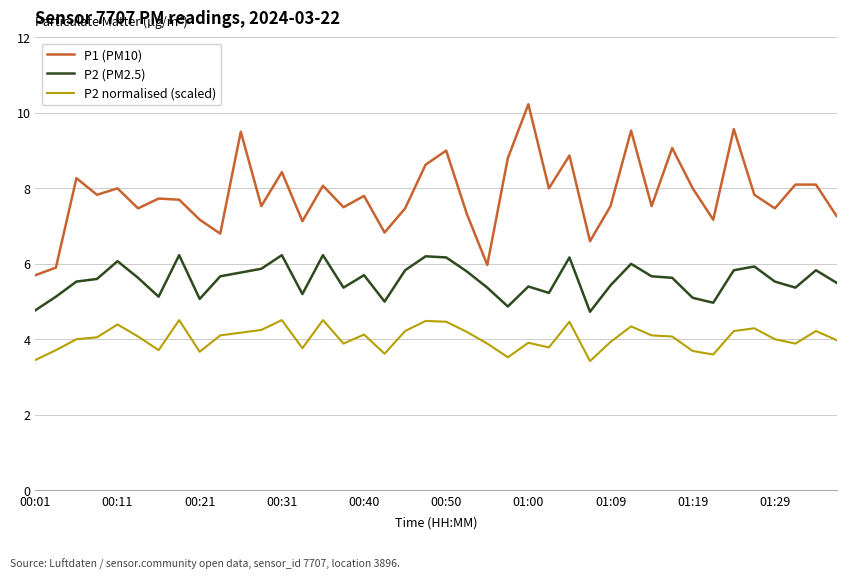

What is the sum of all P1 (PM10) values?

313.4